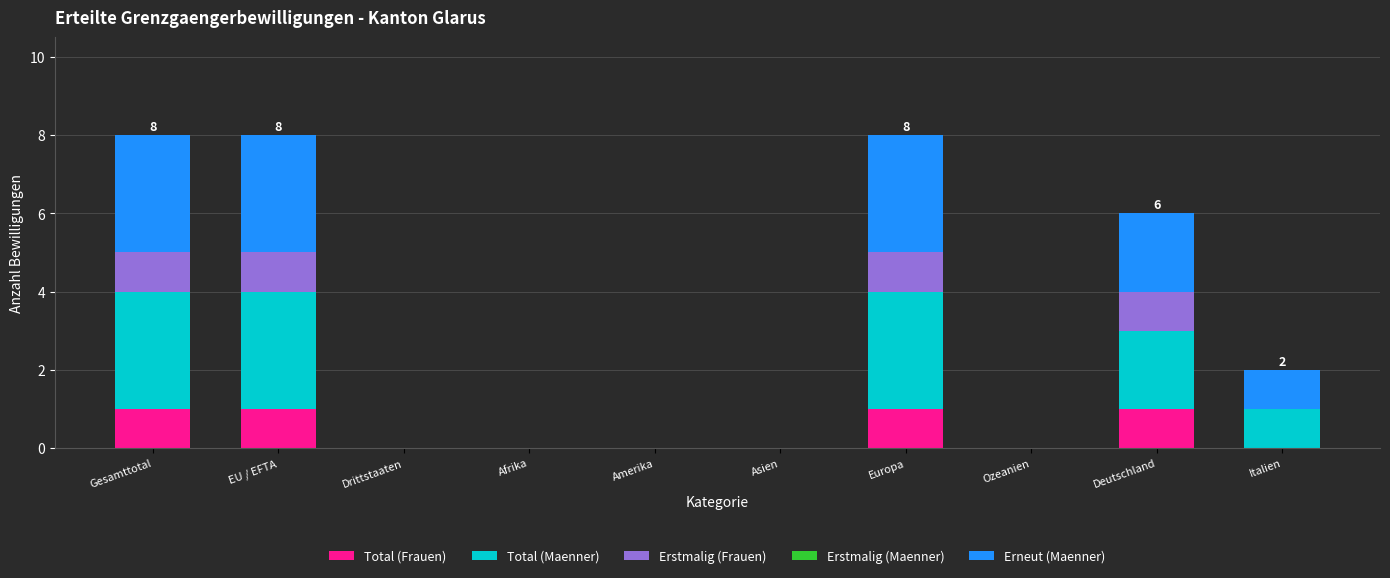

Does the chart contain stacked bars?

Yes